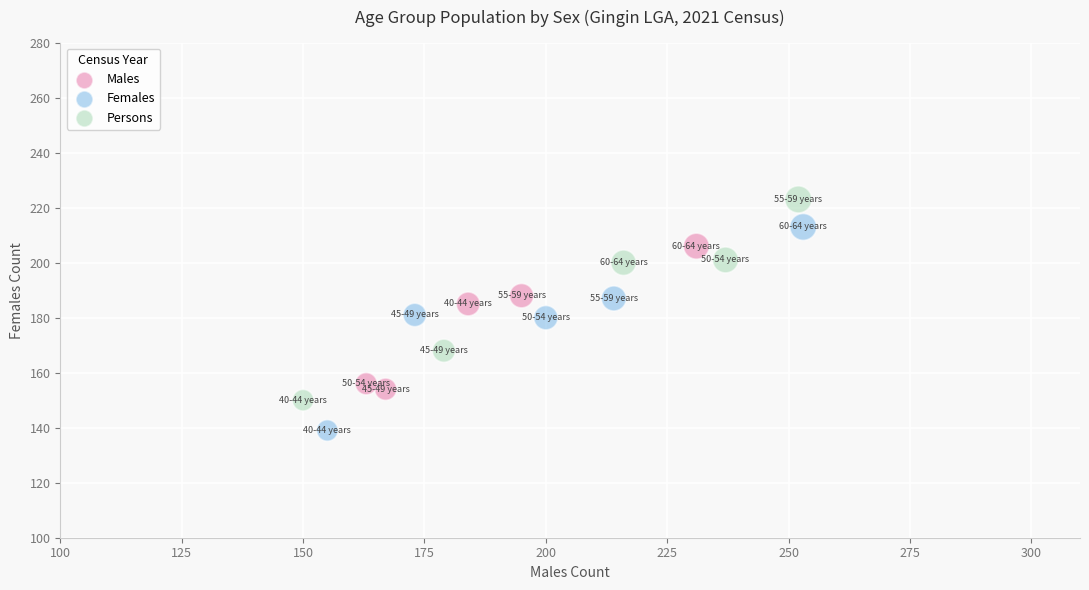

Which series reaches the minimum Y coordinate?

Females